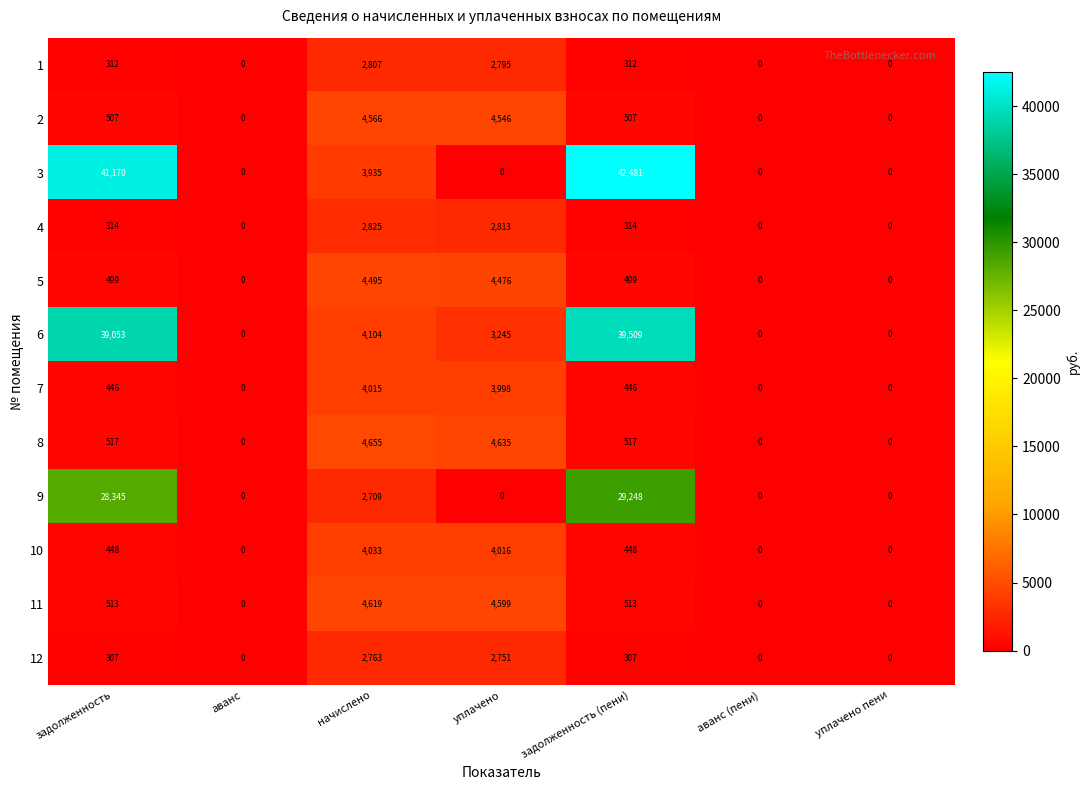

Which series has the widest spread of values?

3